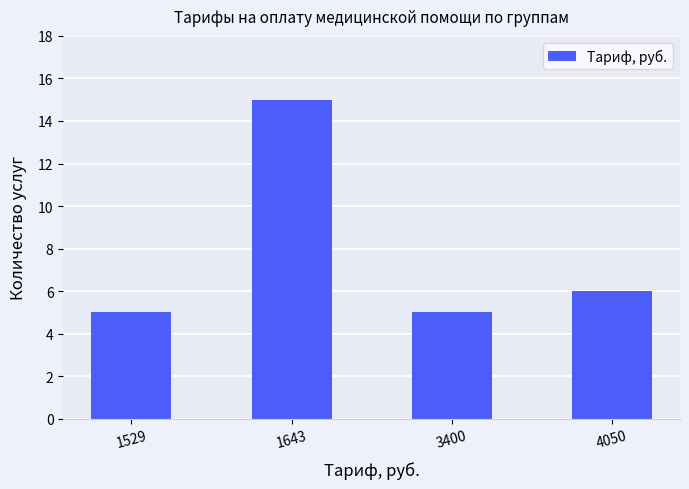

The value at 1643 is 10. True or false?

False